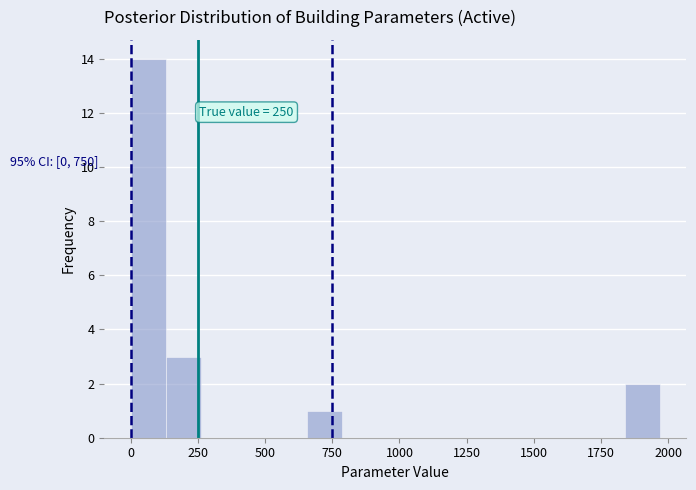

Read against the x-axis, roughly where is the centre of the tallest bar?

50